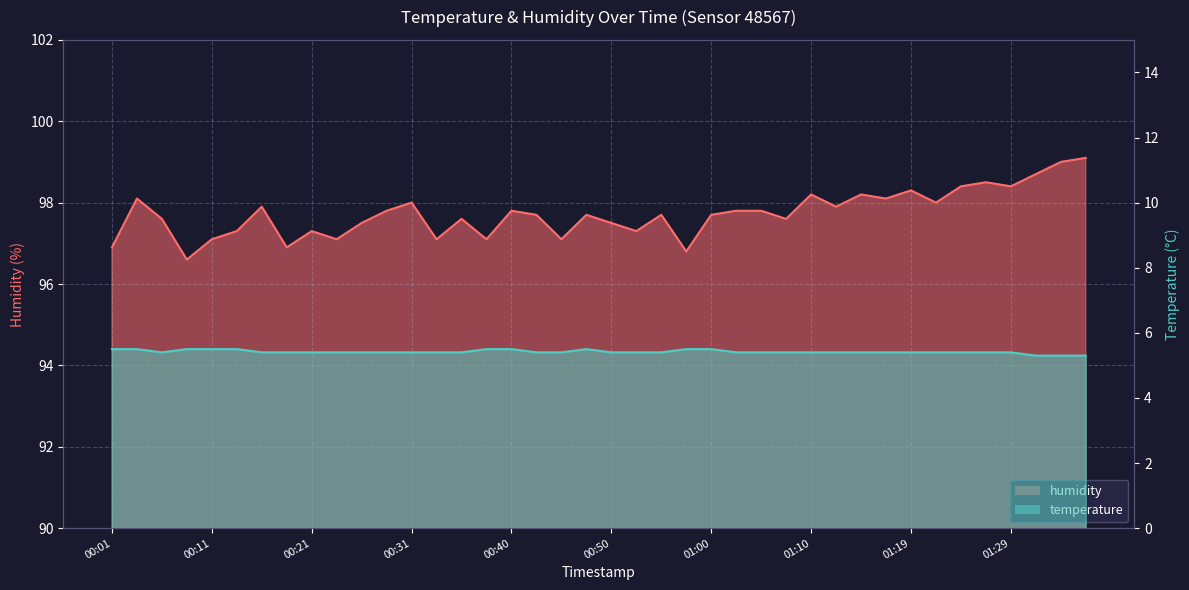

True or false: humidity has a value of 147.2 at 01:17.

False